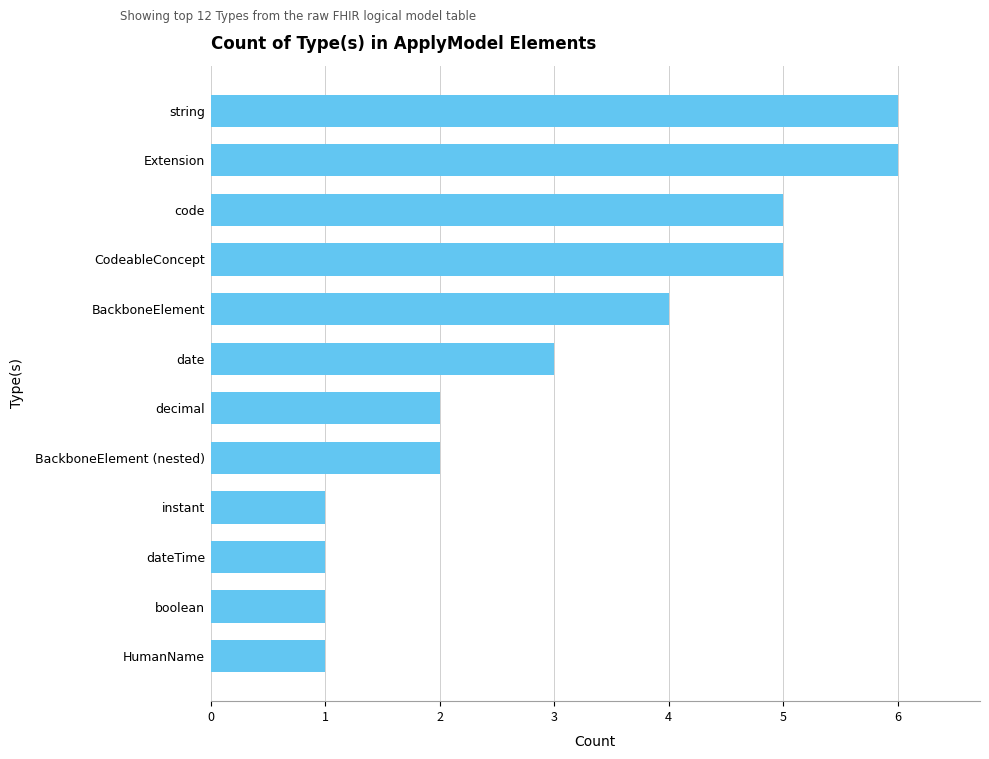

What is the change in value from CodeableConcept to HumanName?

-4